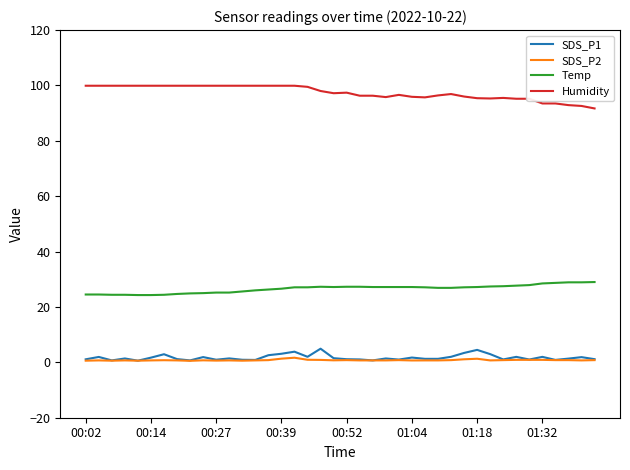

True or false: Humidity and SDS_P1 cross at least once.

False